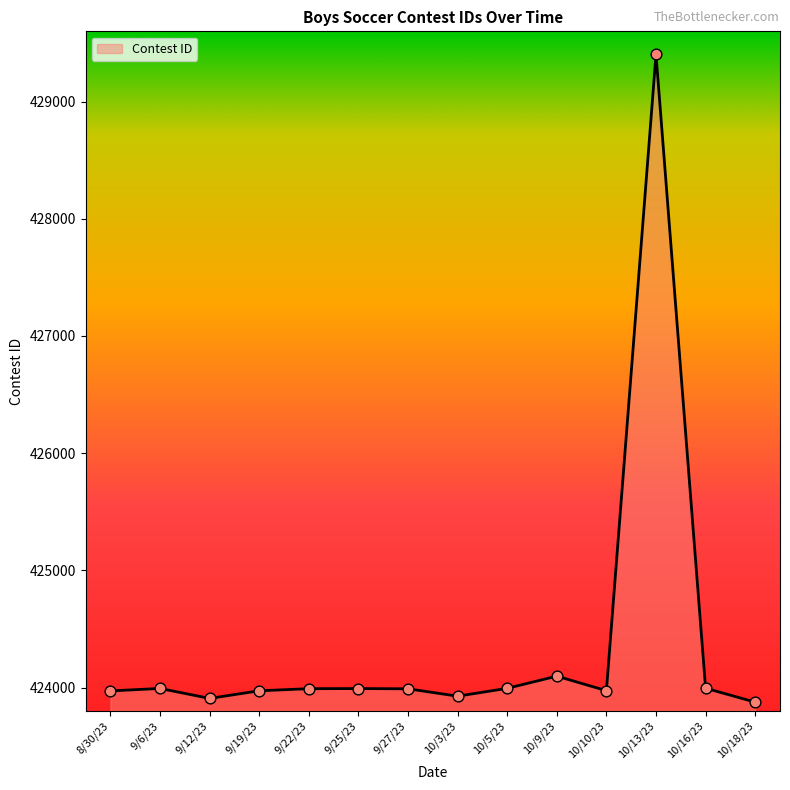

Approximately how many times larger is the value at 10/18/23 compared to 9/27/23?

1.0